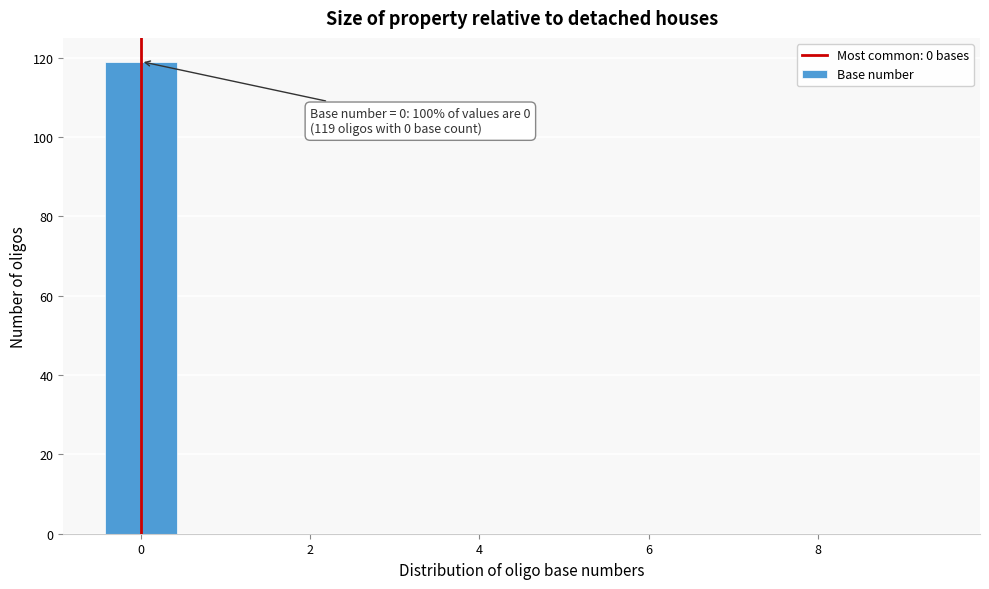

Which range on the x-axis has the tallest bar?

-0.5 to 0.5